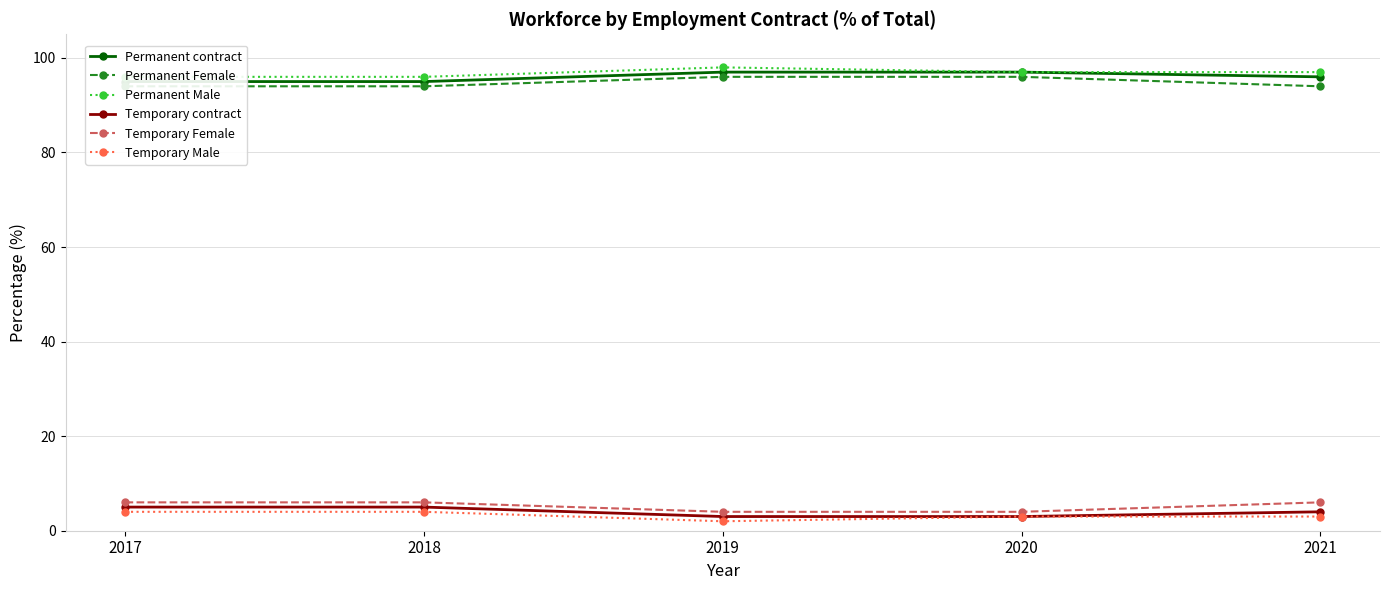

Reading right to left, what are all the values shown in this chart?

Permanent contract: 2021=96	2020=97	2019=97	2018=95	2017=95
Permanent Female: 2021=94	2020=96	2019=96	2018=94	2017=94
Permanent Male: 2021=97	2020=97	2019=98	2018=96	2017=96
Temporary contract: 2021=4	2020=3	2019=3	2018=5	2017=5
Temporary Female: 2021=6	2020=4	2019=4	2018=6	2017=6
Temporary Male: 2021=3	2020=3	2019=2	2018=4	2017=4